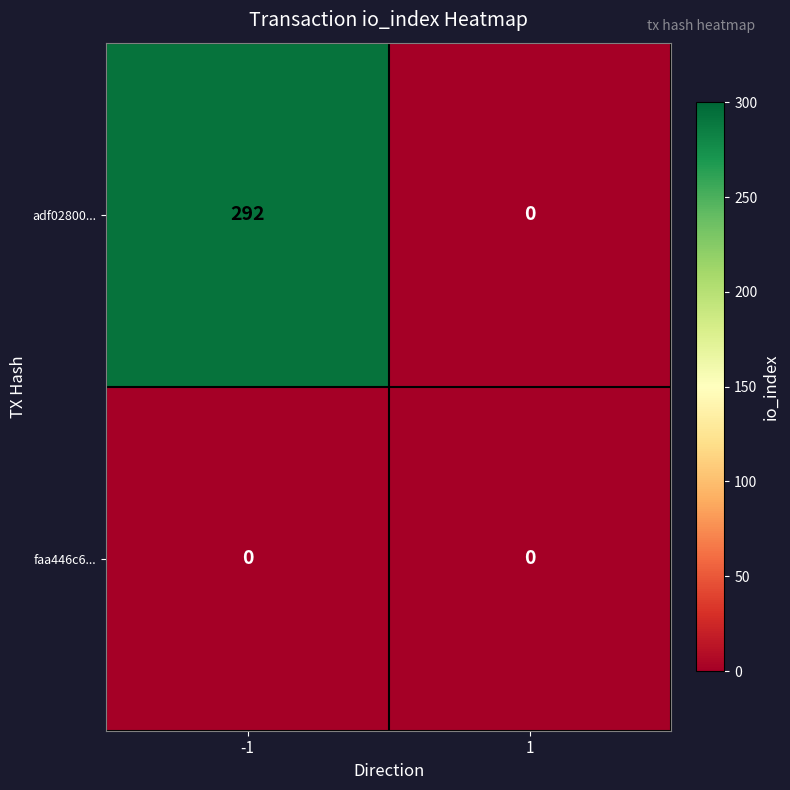

What is the highest value of the adf02800... series?

292